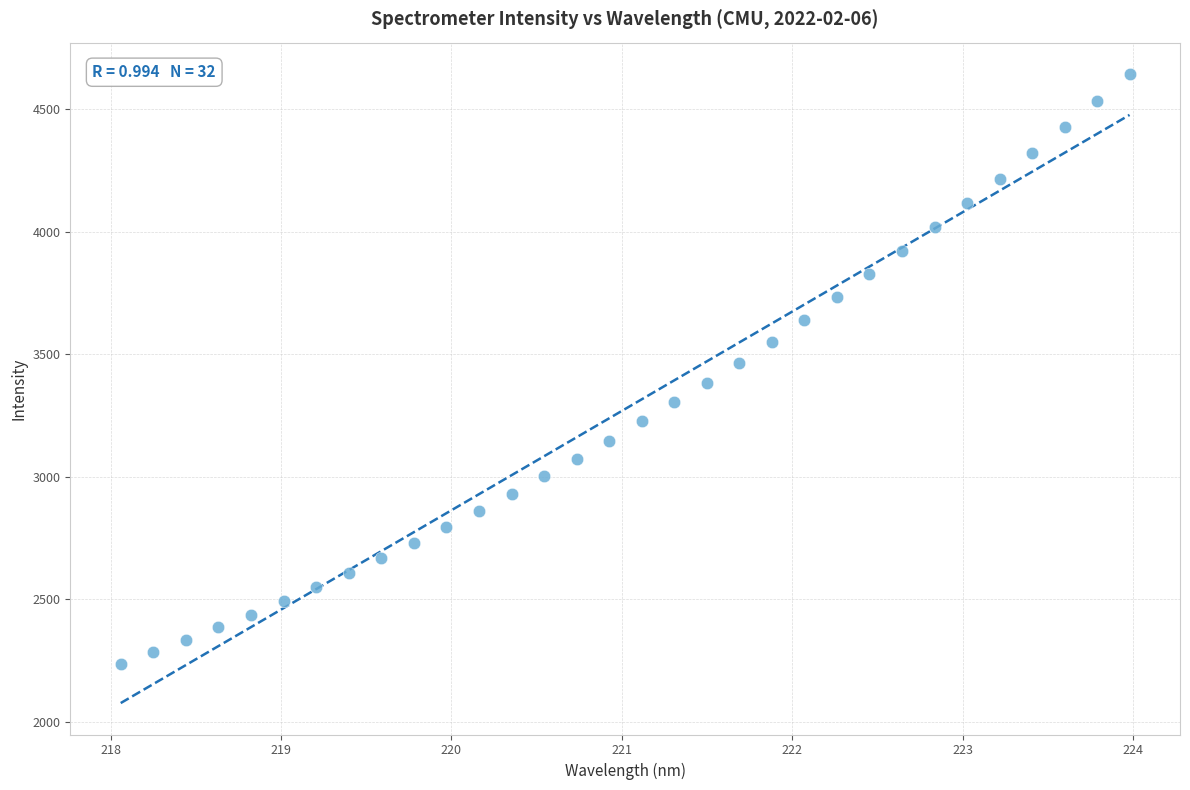

What is the range of Y values (max minus min)?

2406.6